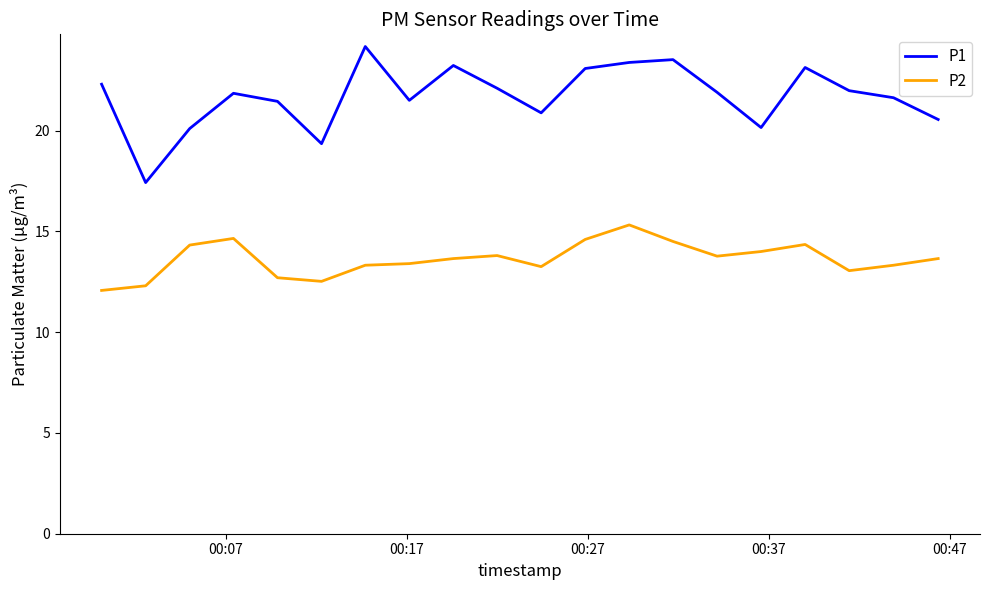

List the series in order of their peak value, highest first.

P1, P2